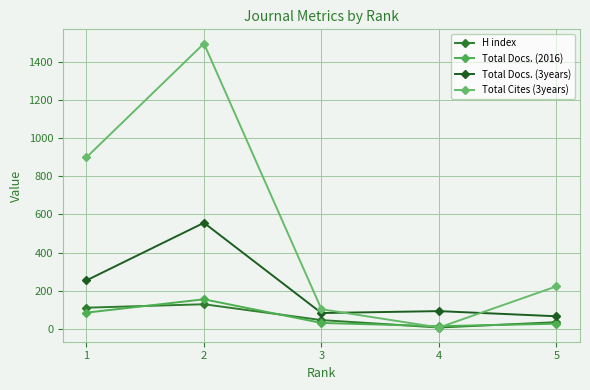

In Total Docs. (3years), how many points are lower than both neighbors (excluding endpoints)?

1